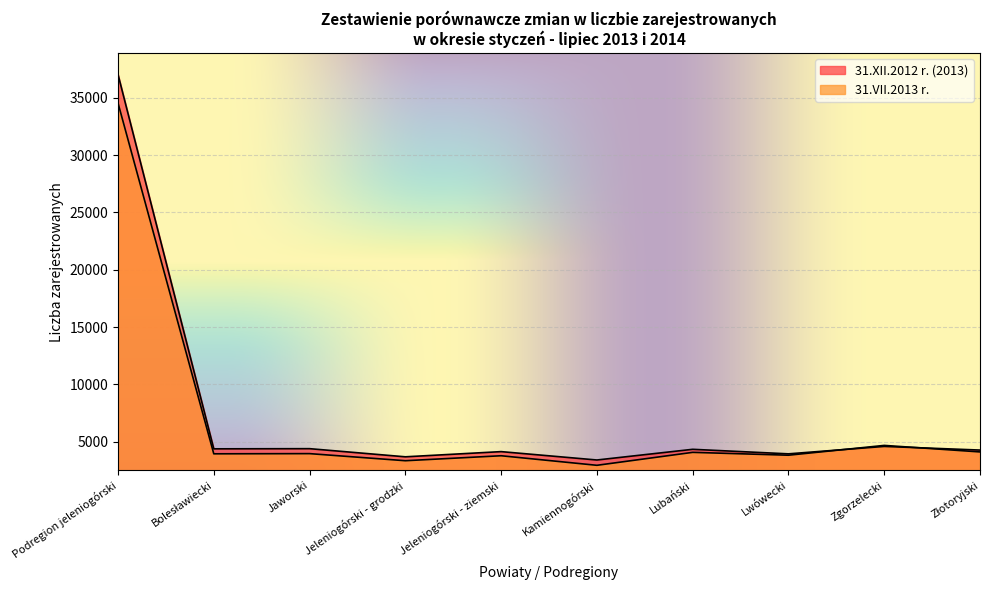

True or false: 31.XII.2012 r. (2013) has more than 2 interior local peaks.

True